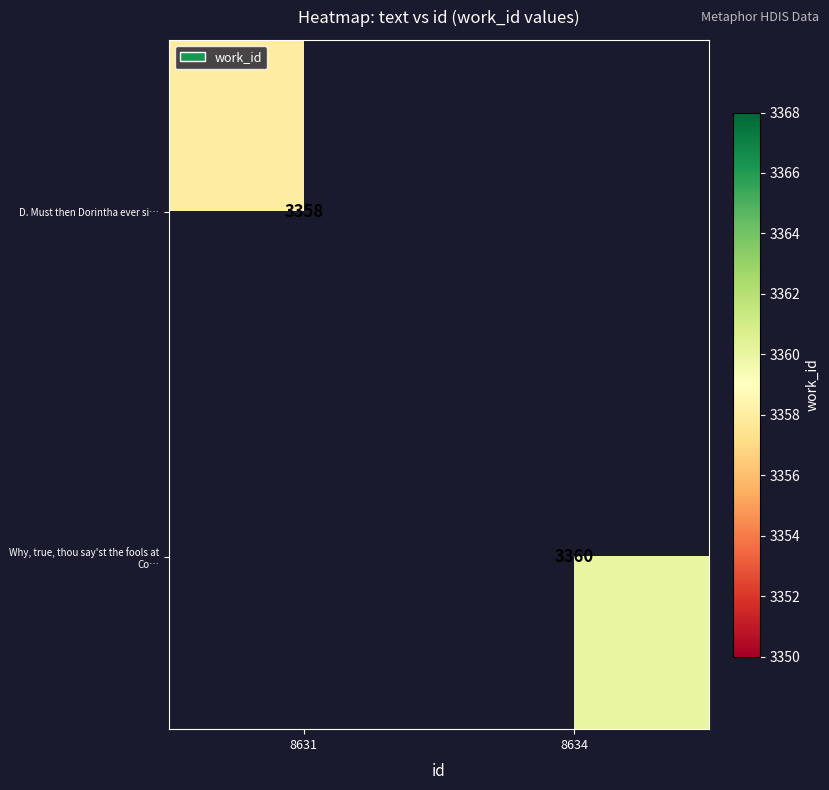

The value of D. Must then Dorintha ever si… at 8631 is 5970.9. True or false?

False